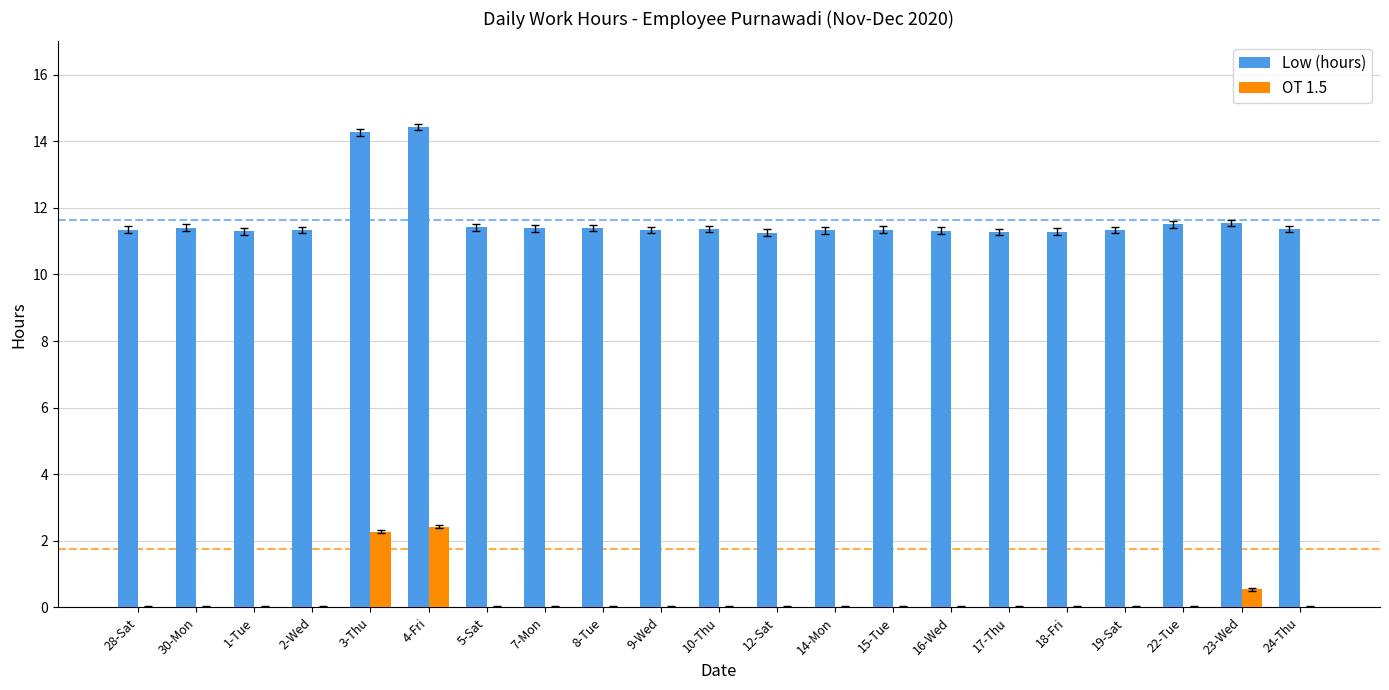

Which series has the largest total across all categories?

Low (hours)